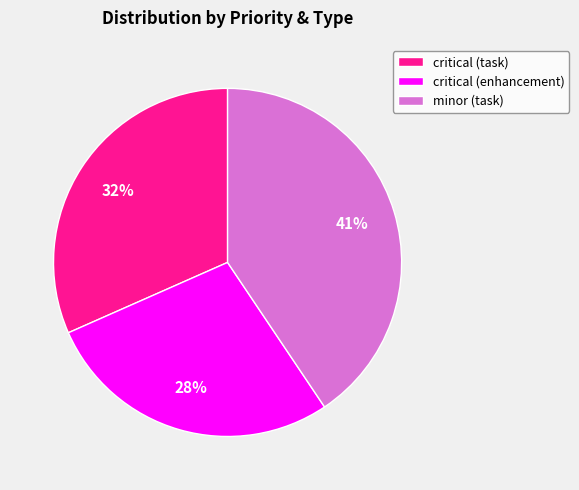

What is the largest slice in the pie chart?

minor (task)